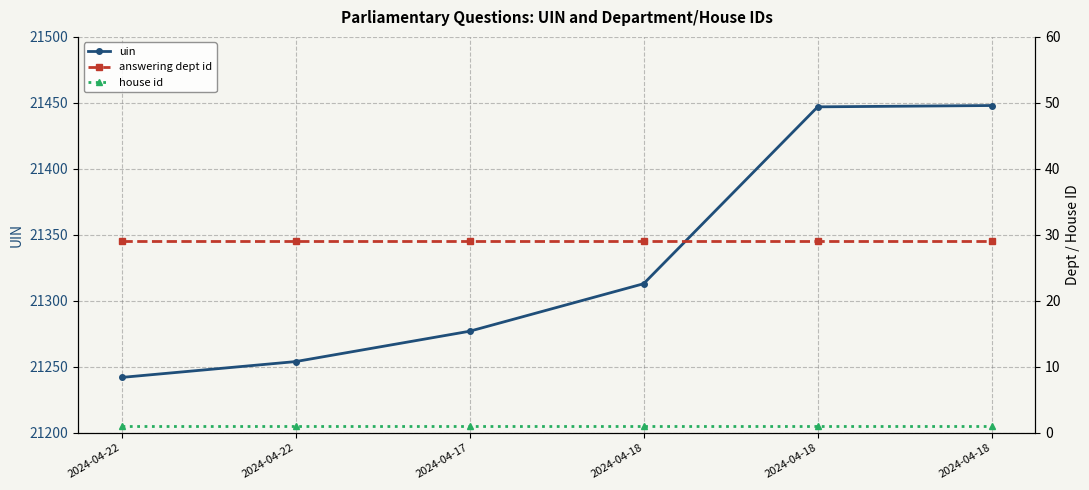

Does the chart display data point markers on the line(s)?

Yes